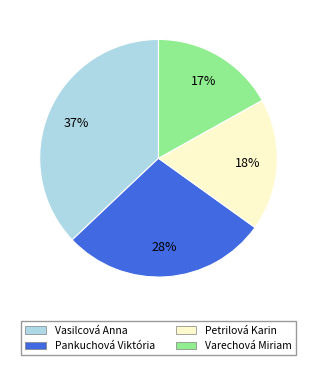

What percentage is the Petrilová Karin slice, to the nearest percent?

18%